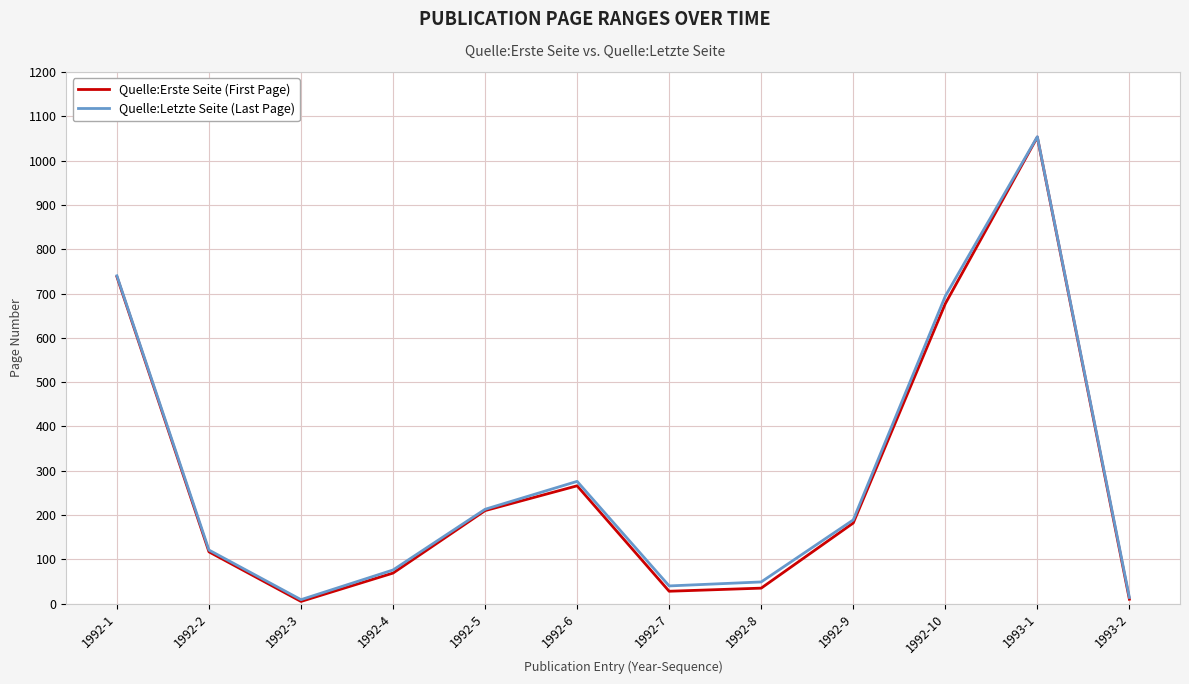

Which label corresponds to the largest value in the chart?

1993-1